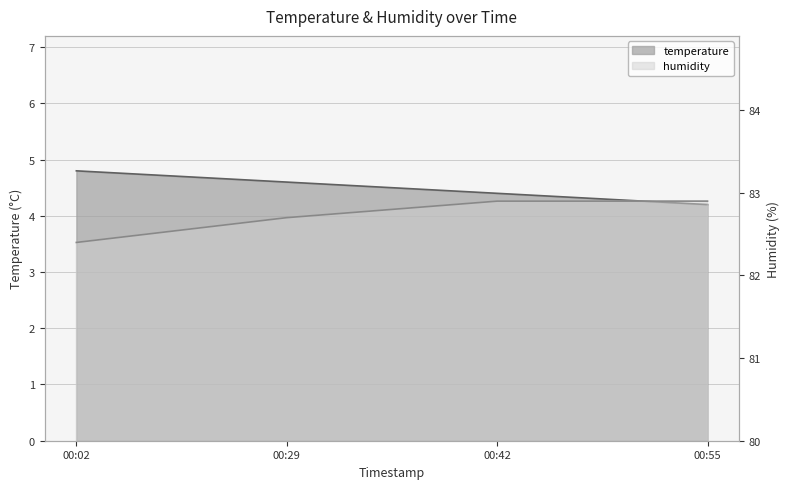

Which has a higher value, 00:42 or 00:29?

00:29